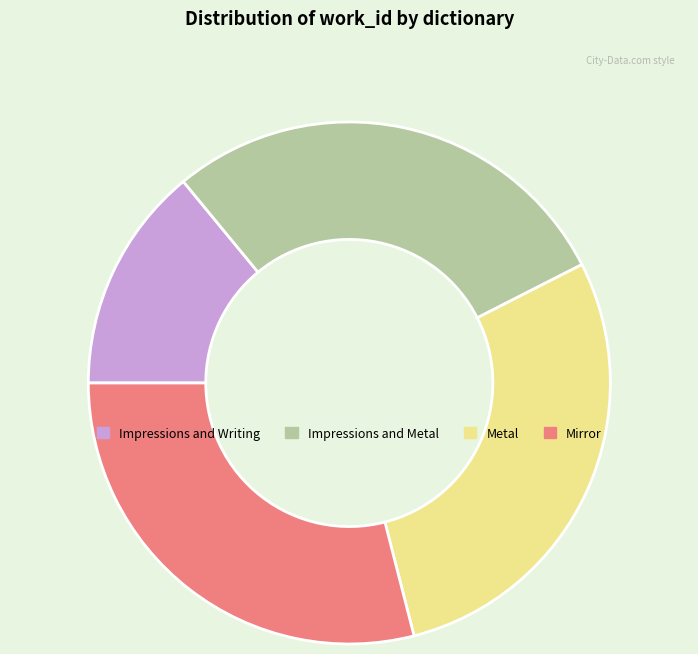

Do Mirror and Impressions and Writing together represent more than half of the pie?

No